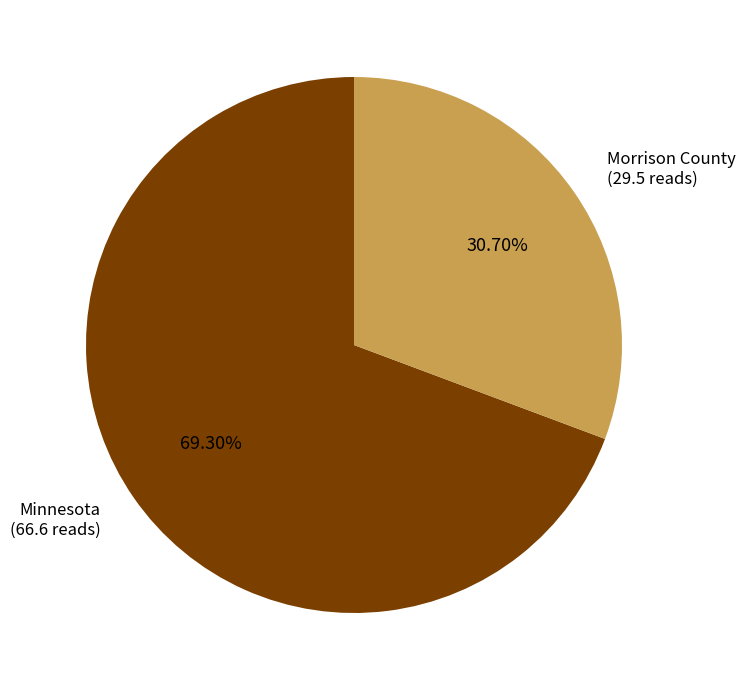

Between Minnesota and Morrison County, which is larger?

Minnesota